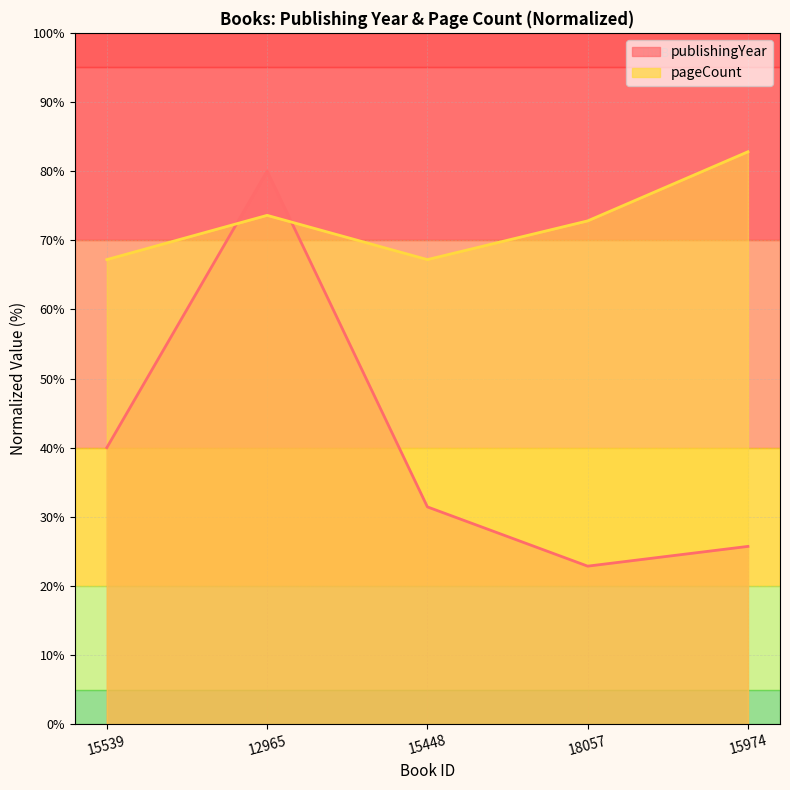

In pageCount, how many points are lower than both neighbors (excluding endpoints)?

1